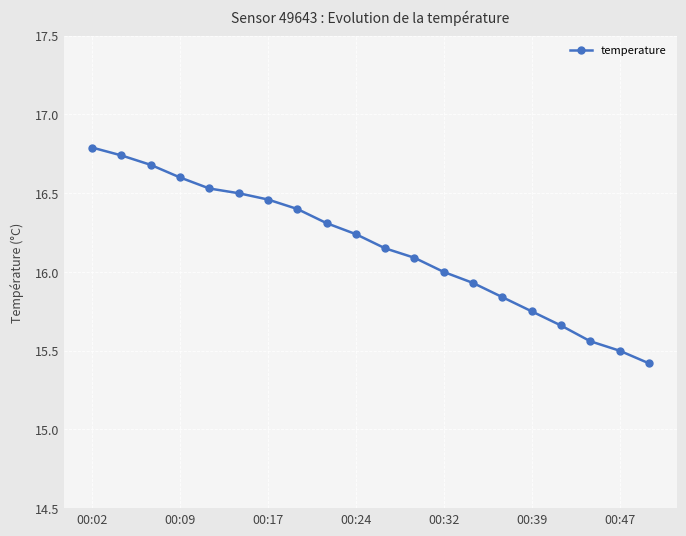

What is the difference between the second highest and minimum values?

1.3